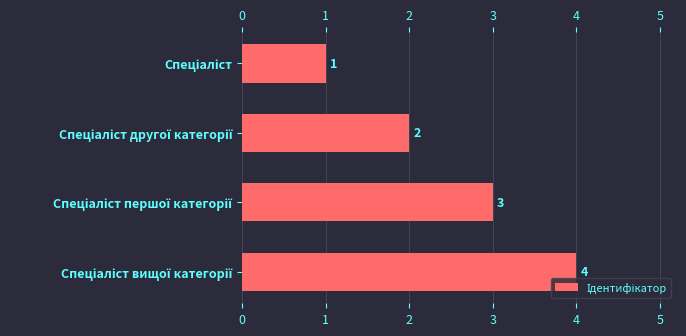

What is the ratio of the value at Спеціаліст другої категорії to the value at Спеціаліст вищої категорії?

0.5